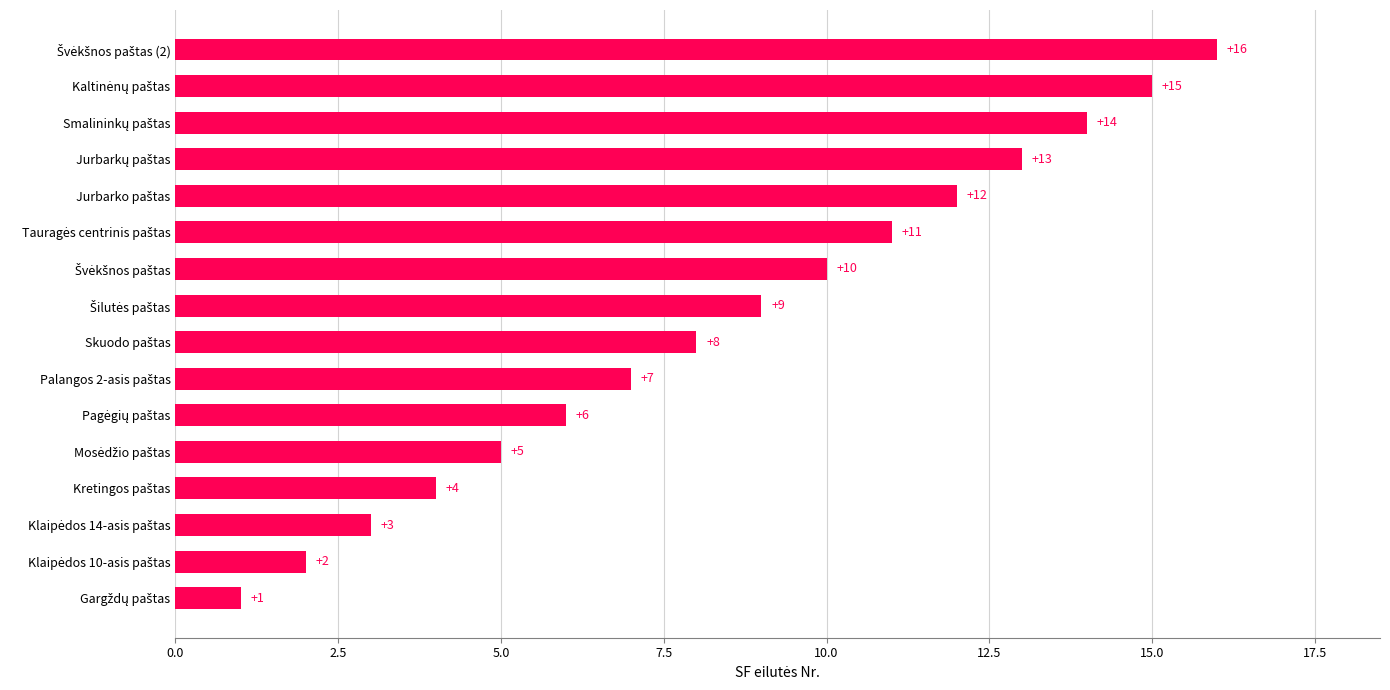

What is the sum of all values?

136